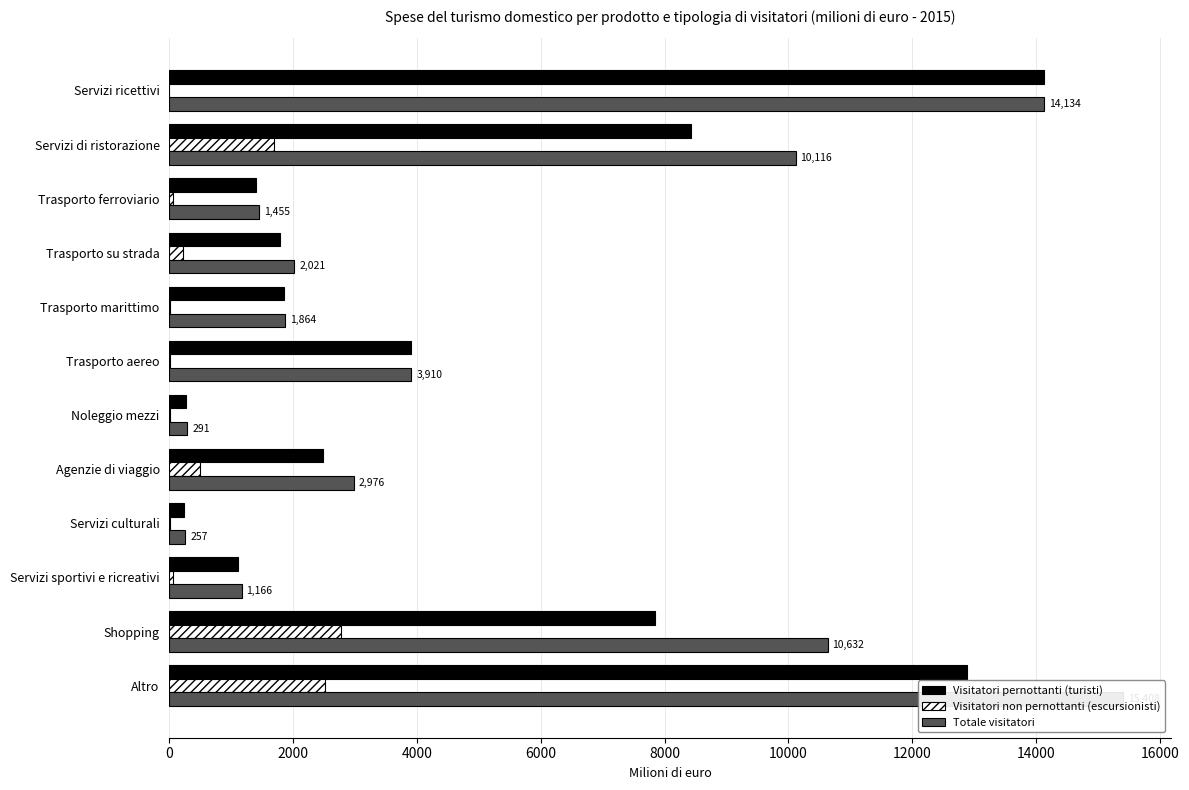

The Visitatori pernottanti (turisti) series shows 12892.3 at Altro. True or false?

True